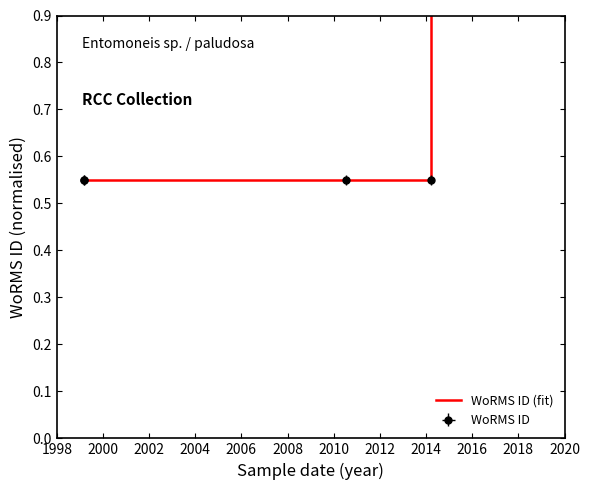

How many lines are shown in the chart?

1